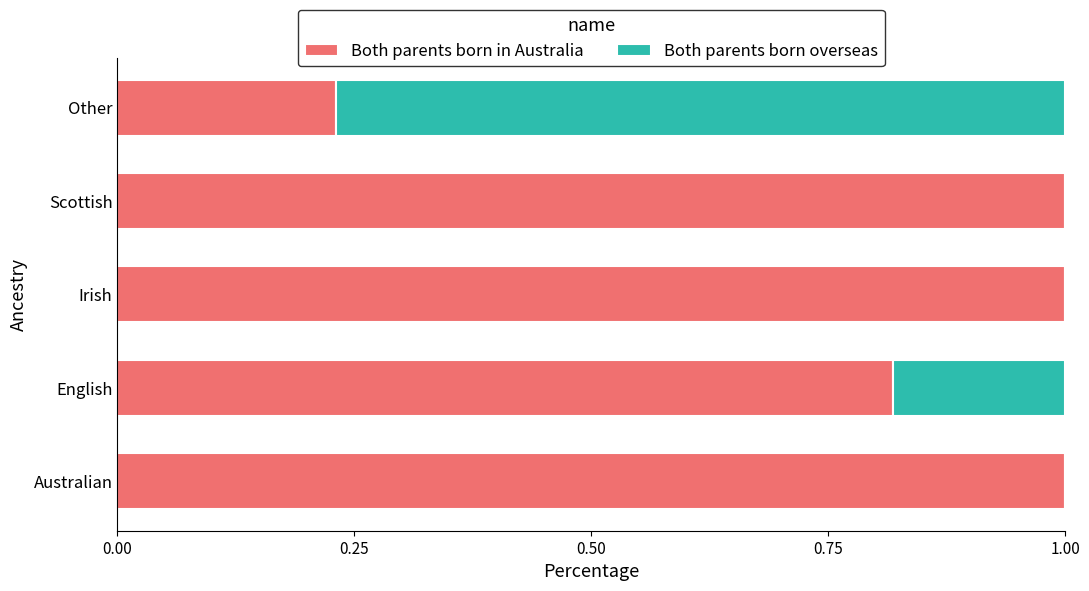

What is the sum of the Both parents born in Australia values at English and Australian?

1.8